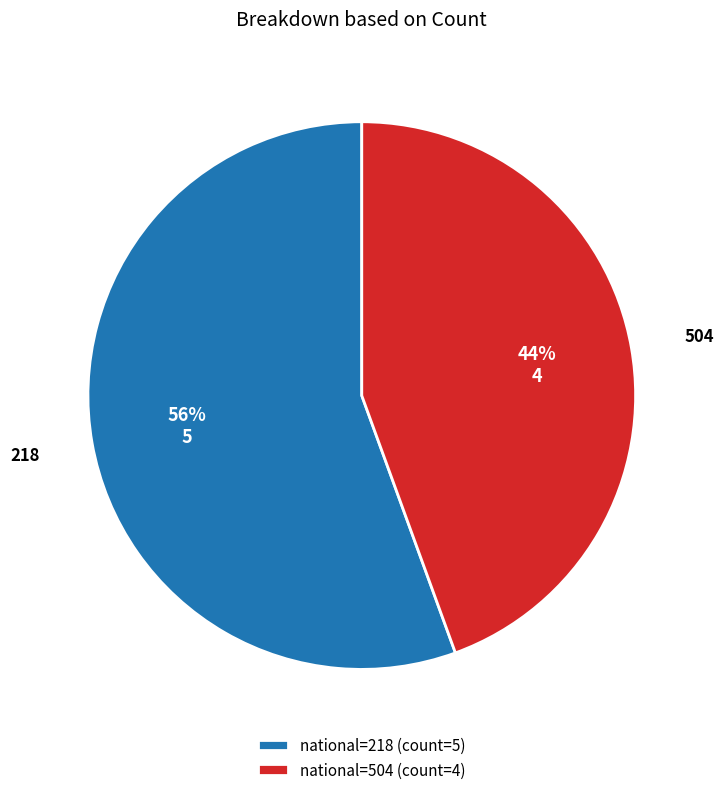

What is the smallest slice in the pie chart?

national=504 (count=4)